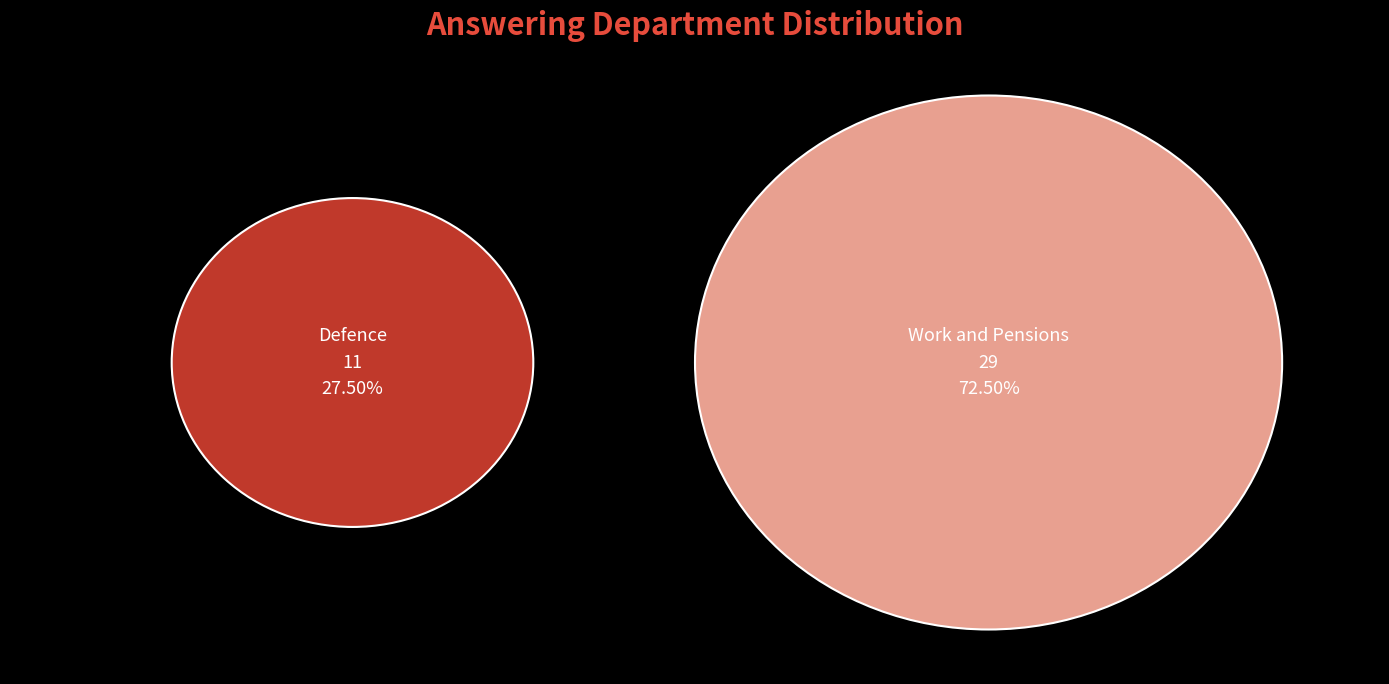

True or false: Defence accounts for 40% of the total.

False